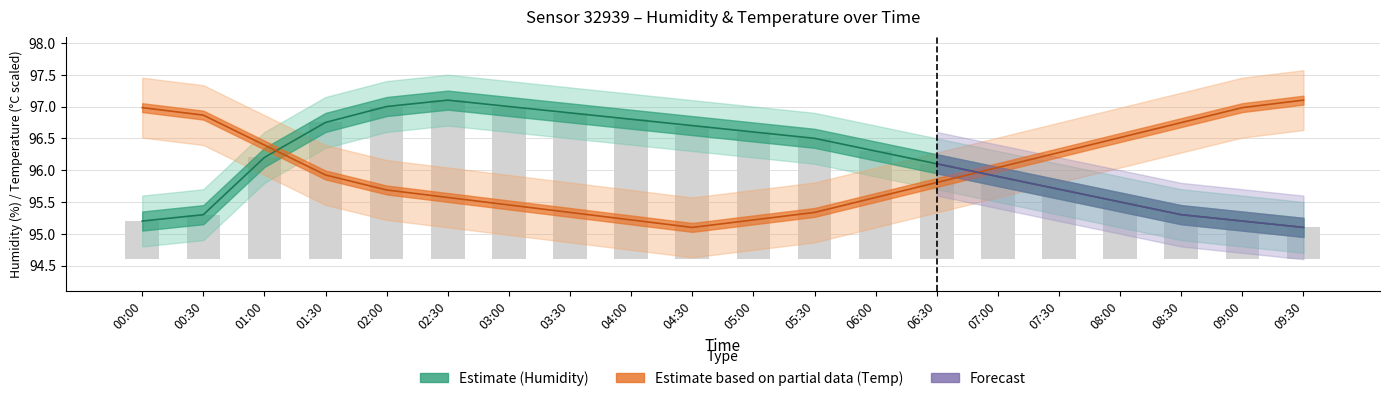

What position from the left is 07:30?

16